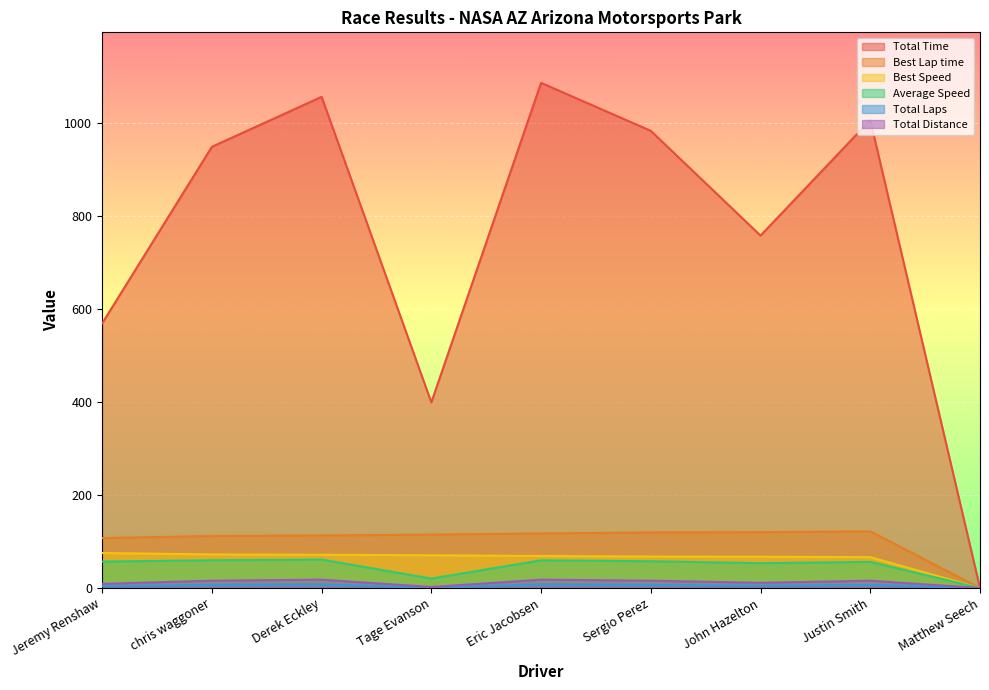

How many lines are shown in the chart?

6